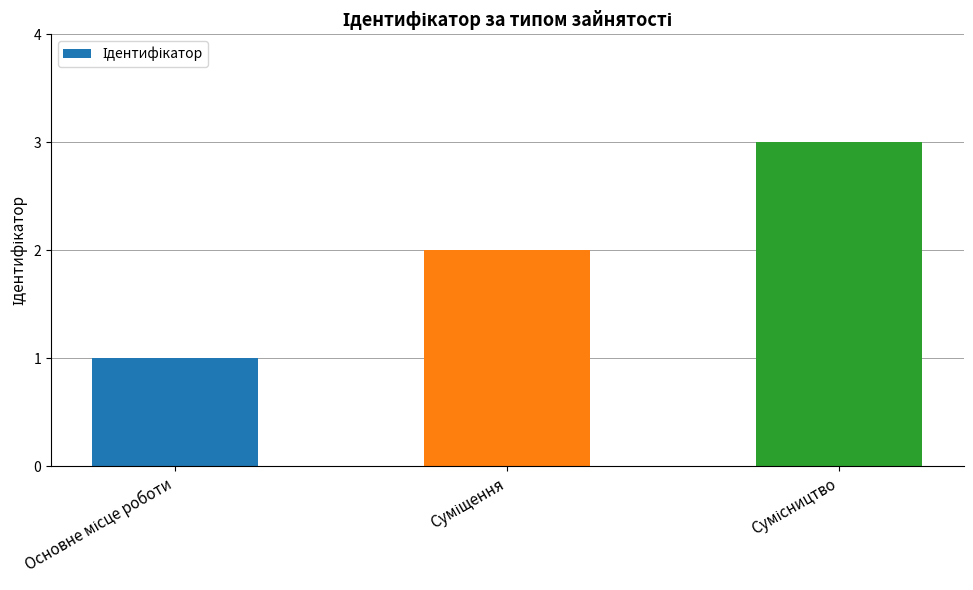

What is the sum of all values?

6